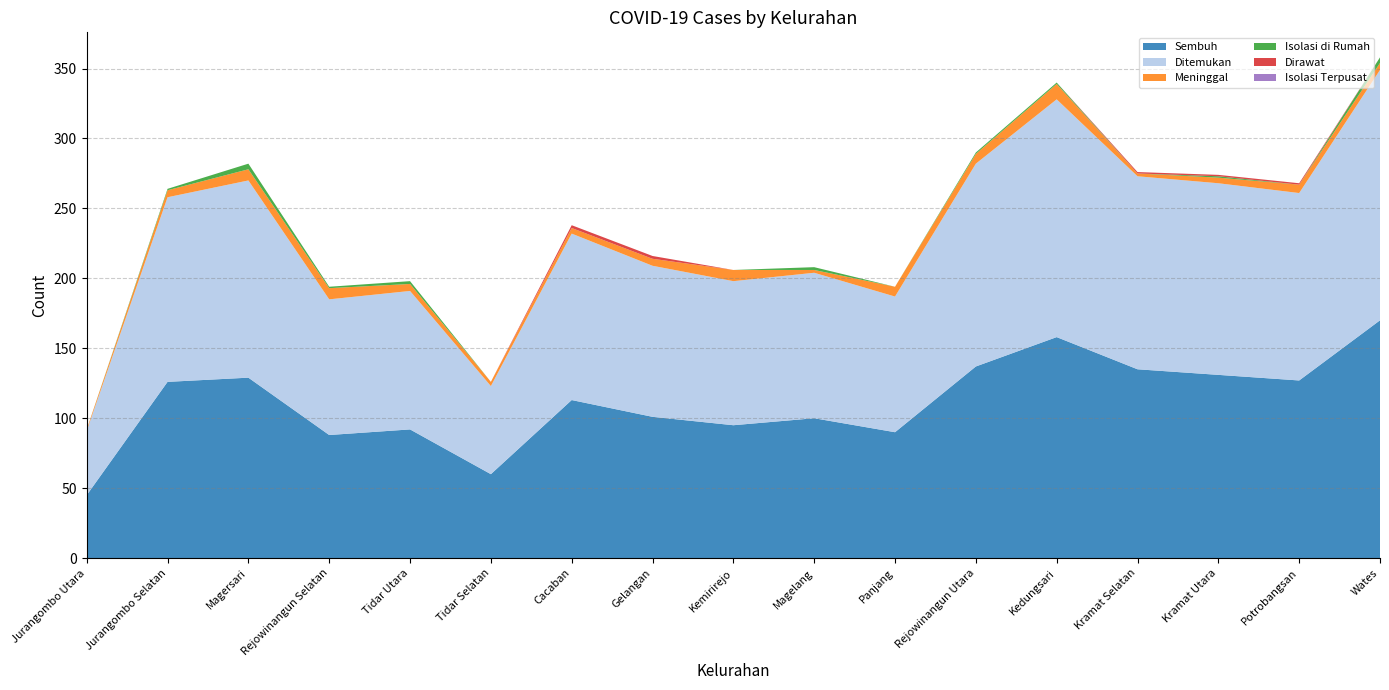

Reading left to right, transcribe all the data shown in this chart.

Sembuh: Jurangombo Utara=45	Jurangombo Selatan=126	Magersari=129	Rejowinangun Selatan=88	Tidar Utara=92	Tidar Selatan=60	Cacaban=113	Gelangan=101	Kemirirejo=95	Magelang=100	Panjang=90	Rejowinangun Utara=137	Kedungsari=158	Kramat Selatan=135	Kramat Utara=131	Potrobangsan=127	Wates=170
Ditemukan: Jurangombo Utara=46	Jurangombo Selatan=132	Magersari=141	Rejowinangun Selatan=97	Tidar Utara=99	Tidar Selatan=63	Cacaban=119	Gelangan=108	Kemirirejo=103	Magelang=104	Panjang=97	Rejowinangun Utara=145	Kedungsari=170	Kramat Selatan=138	Kramat Utara=137	Potrobangsan=134	Wates=179
Meninggal: Jurangombo Utara=1	Jurangombo Selatan=5	Magersari=8	Rejowinangun Selatan=8	Tidar Utara=5	Tidar Selatan=3	Cacaban=4	Gelangan=5	Kemirirejo=8	Magelang=2	Panjang=7	Rejowinangun Utara=7	Kedungsari=11	Kramat Selatan=2	Kramat Utara=4	Potrobangsan=6	Wates=5
Isolasi di Rumah: Jurangombo Utara=0	Jurangombo Selatan=1	Magersari=4	Rejowinangun Selatan=1	Tidar Utara=2	Tidar Selatan=0	Cacaban=0	Gelangan=0	Kemirirejo=0	Magelang=2	Panjang=0	Rejowinangun Utara=1	Kedungsari=1	Kramat Selatan=0	Kramat Utara=1	Potrobangsan=0	Wates=4
Dirawat: Jurangombo Utara=0	Jurangombo Selatan=0	Magersari=0	Rejowinangun Selatan=0	Tidar Utara=0	Tidar Selatan=0	Cacaban=2	Gelangan=2	Kemirirejo=0	Magelang=0	Panjang=0	Rejowinangun Utara=0	Kedungsari=0	Kramat Selatan=1	Kramat Utara=1	Potrobangsan=1	Wates=0
Isolasi Terpusat: Jurangombo Utara=0	Jurangombo Selatan=0	Magersari=0	Rejowinangun Selatan=0	Tidar Utara=0	Tidar Selatan=0	Cacaban=0	Gelangan=0	Kemirirejo=0	Magelang=0	Panjang=0	Rejowinangun Utara=0	Kedungsari=0	Kramat Selatan=0	Kramat Utara=0	Potrobangsan=0	Wates=0